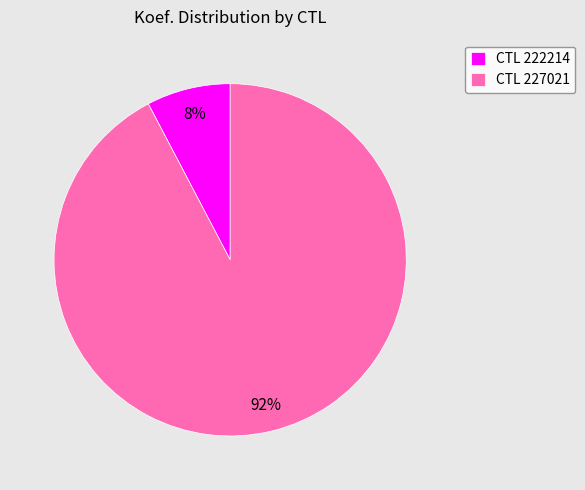

To the nearest percent, what portion does CTL 222214 represent?

8%